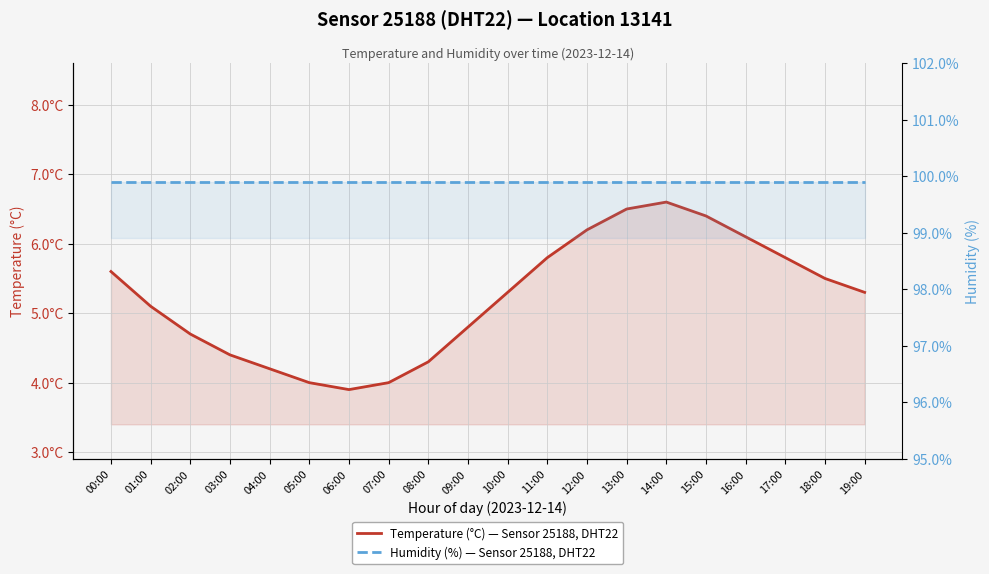

Reading left to right, extract all data points from this chart.

Temperature (°C) — Sensor 25188, DHT22: 5.6	5.1	4.7	4.4	4.2	4.0	3.9	4.0	4.3	4.8	5.3	5.8	6.2	6.5	6.6	6.4	6.1	5.8	5.5	5.3
Humidity (%) — Sensor 25188, DHT22: 99.9	99.9	99.9	99.9	99.9	99.9	99.9	99.9	99.9	99.9	99.9	99.9	99.9	99.9	99.9	99.9	99.9	99.9	99.9	99.9